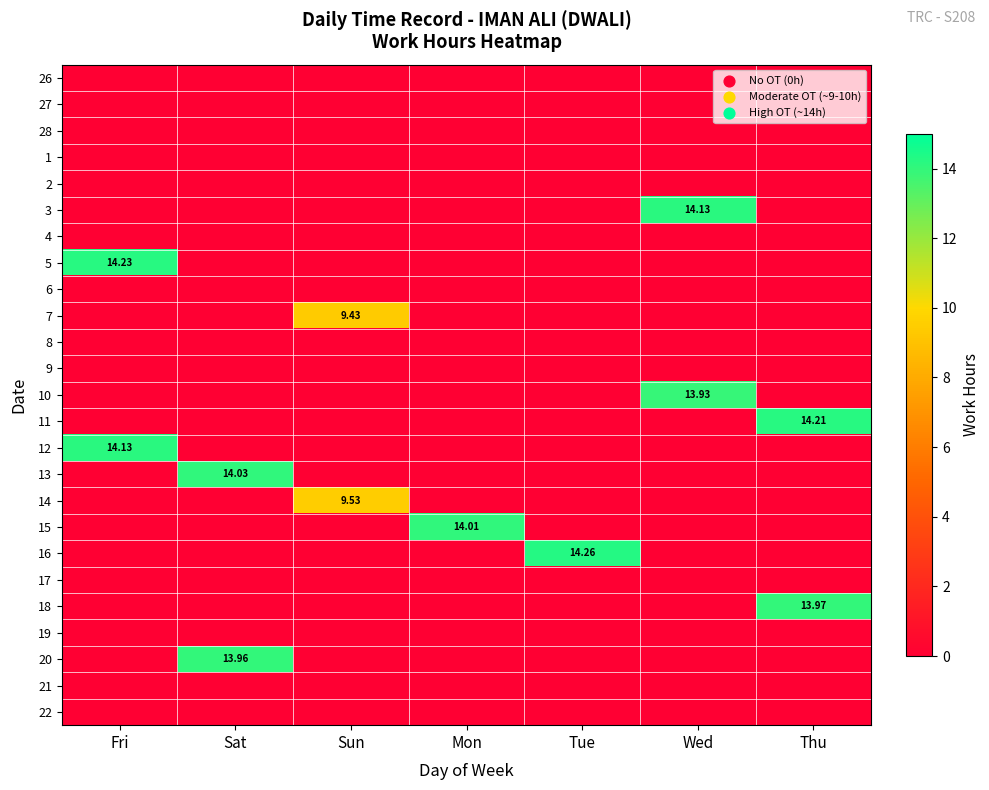

The value of 3 at Sun is 8.0. True or false?

False